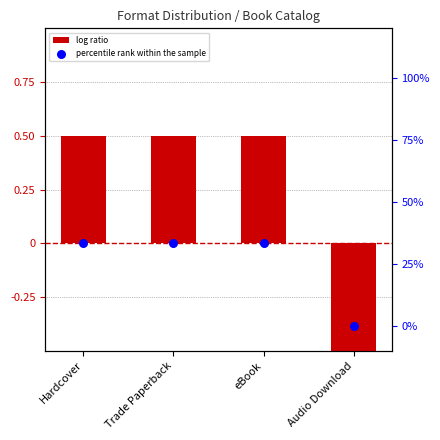

Which series contains the highest Y value?

percentile rank within the sample